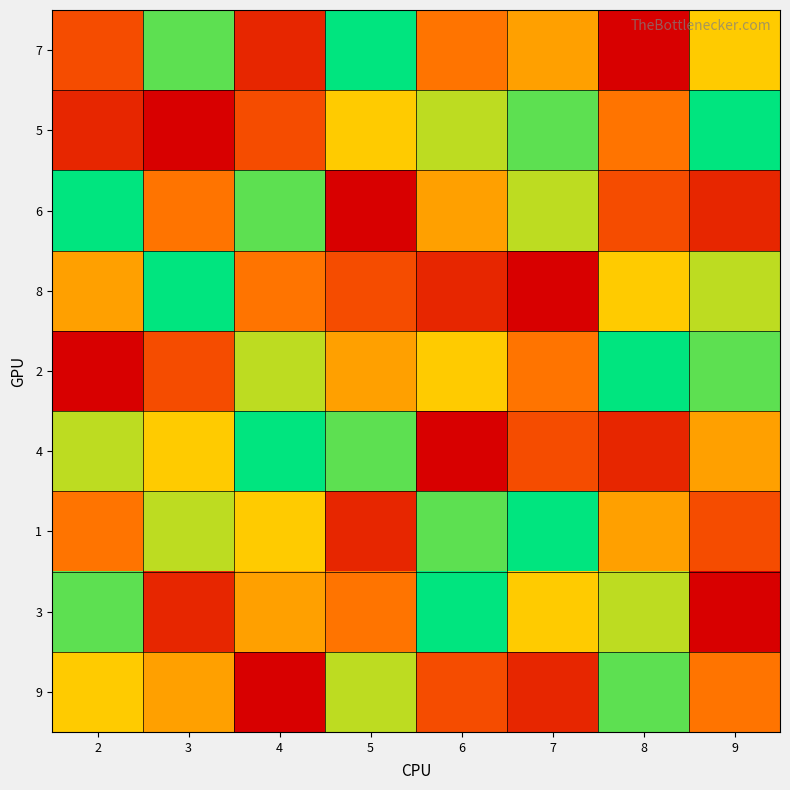

Rank the series at 7 from lowest to highest value.

8, 9, 4, 2, 7, 3, 6, 5, 1